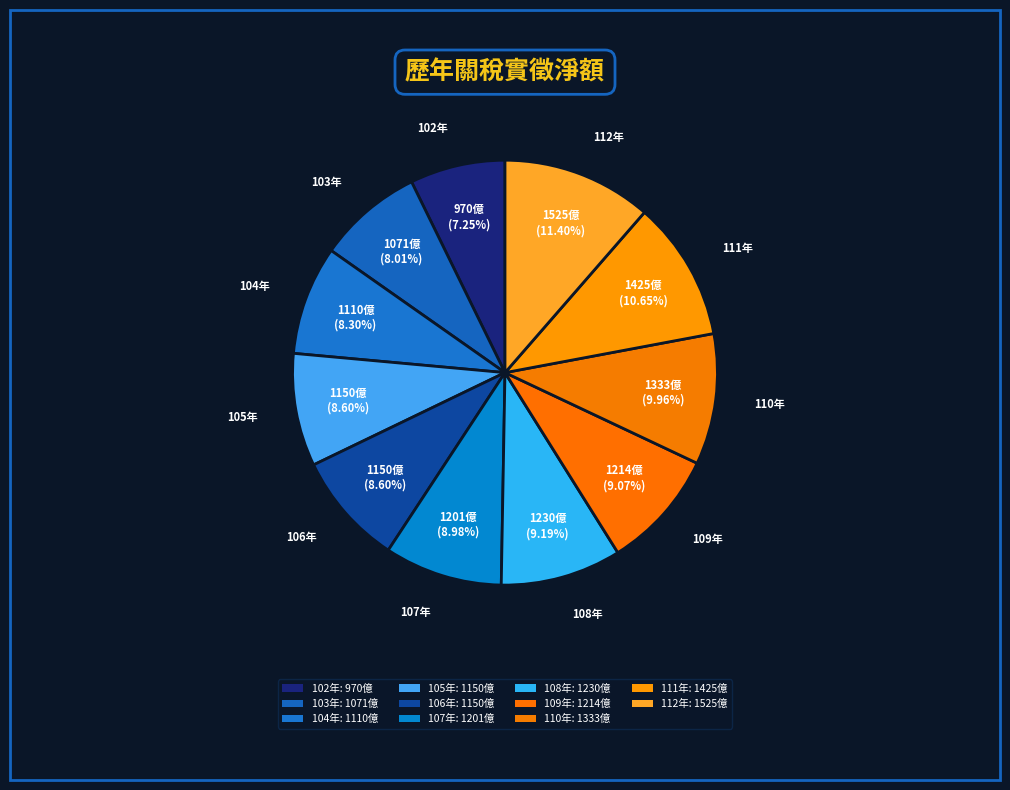

Which slice is the smallest?

102年